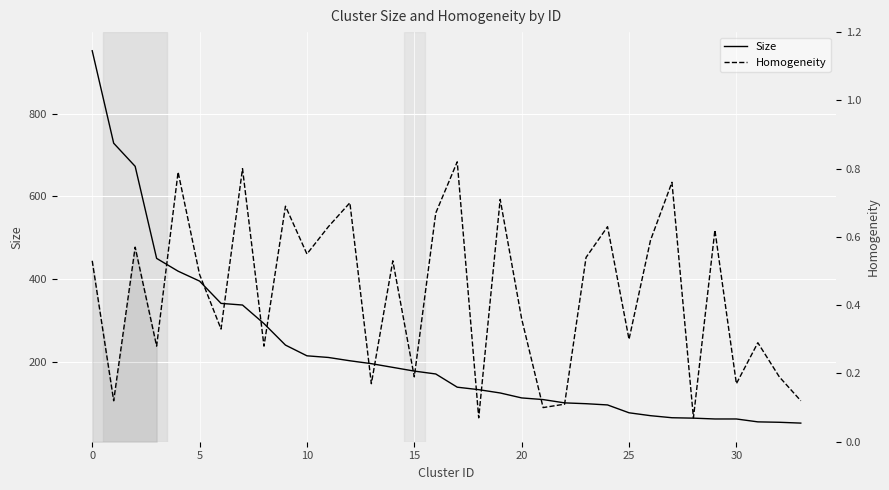

Rank the series at 24 from lowest to highest value.

Homogeneity, Size